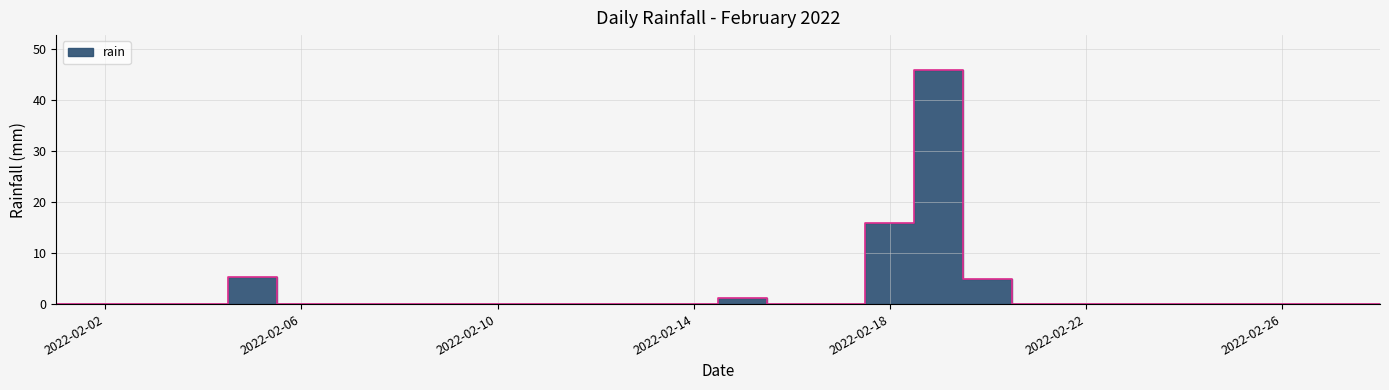

Reading right to left, list all the values displayed in this chart.

0.0	0.0	0.0	0.0	0.0	0.0	0.0	0.0	5.0	45.8	15.8	0.0	0.0	1.2	0.0	0.0	0.0	0.0	0.0	0.0	0.0	0.0	0.0	5.4	0.0	0.0	0.0	0.0